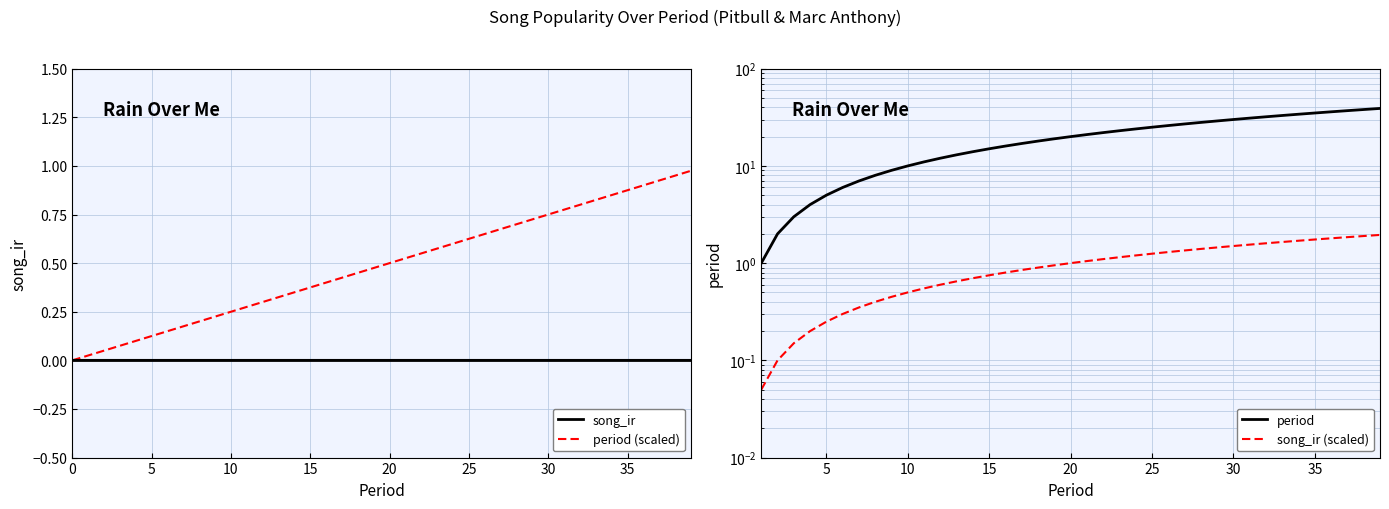

List the labels in order of value, largest first.

39, 38, 37, 36, 35, 34, 33, 32, 31, 30, 29, 28, 27, 26, 25, 24, 23, 22, 21, 20, 19, 18, 17, 16, 15, 14, 13, 12, 11, 10, 9, 8, 7, 6, 5, 4, 3, 2, 1, 0